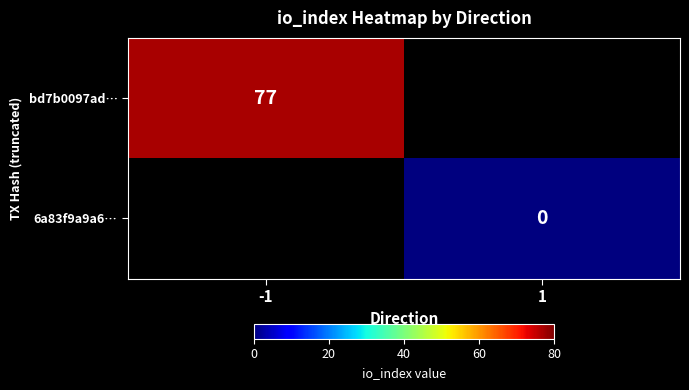

True or false: bd7b0097ad… has a value of 77 at -1.

True